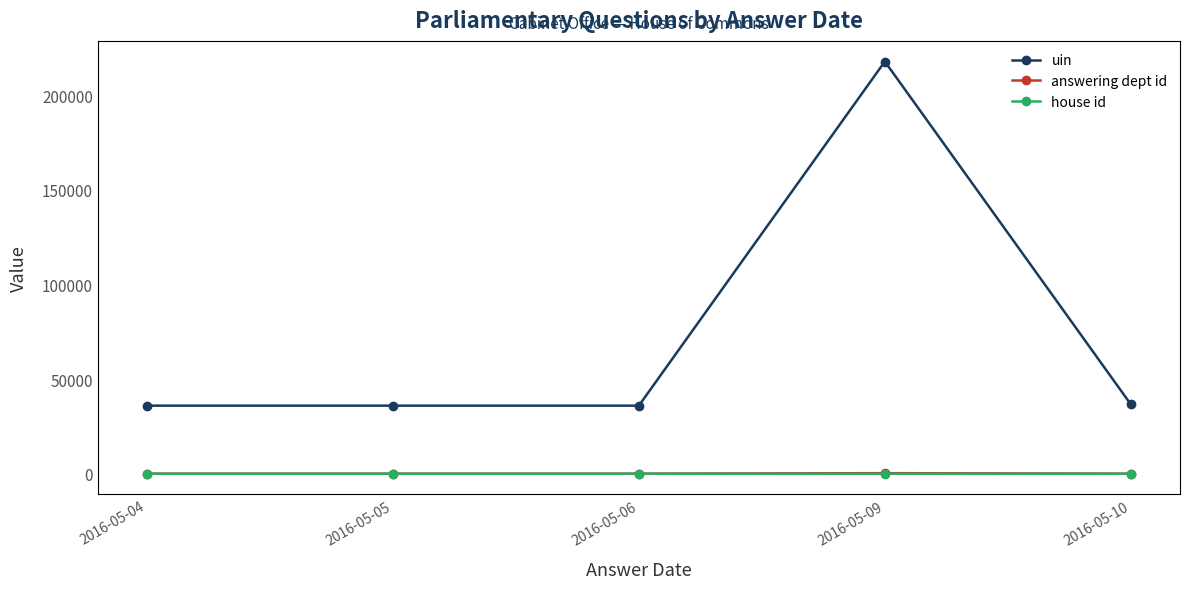

What is the sum of all uin values?

362543